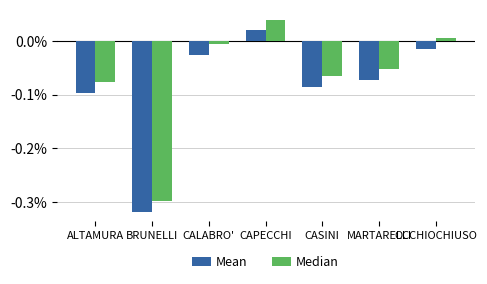

Does the chart contain any negative values?

Yes